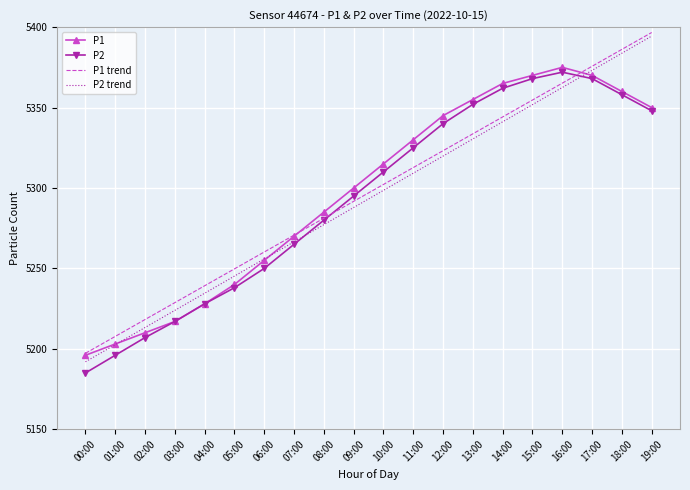

Which series has the largest range (max minus min)?

P2 trend